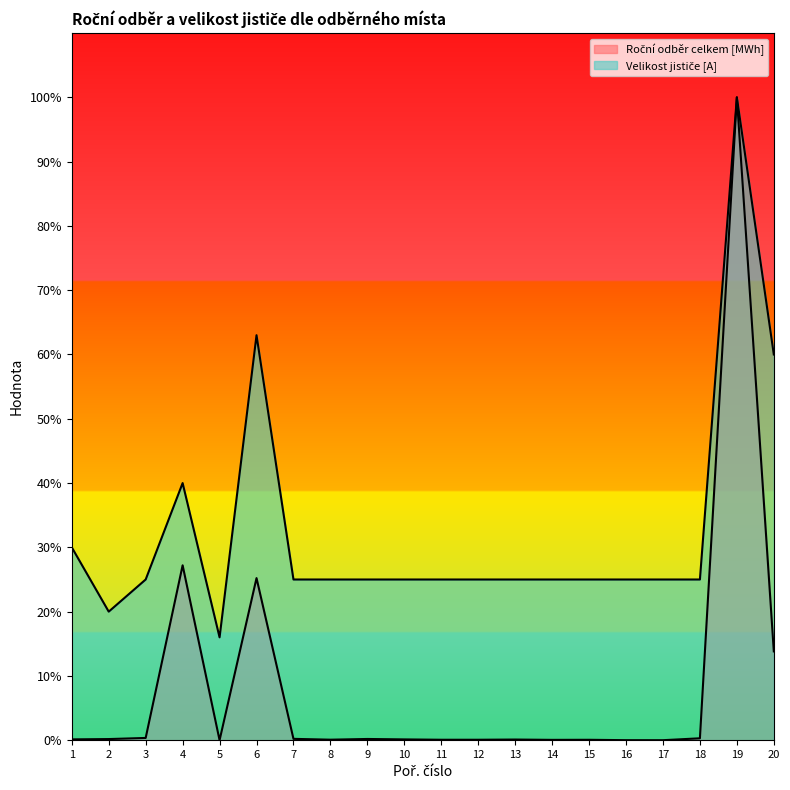

The Velikost jističe [A] series shows 25.0 at 7. True or false?

True